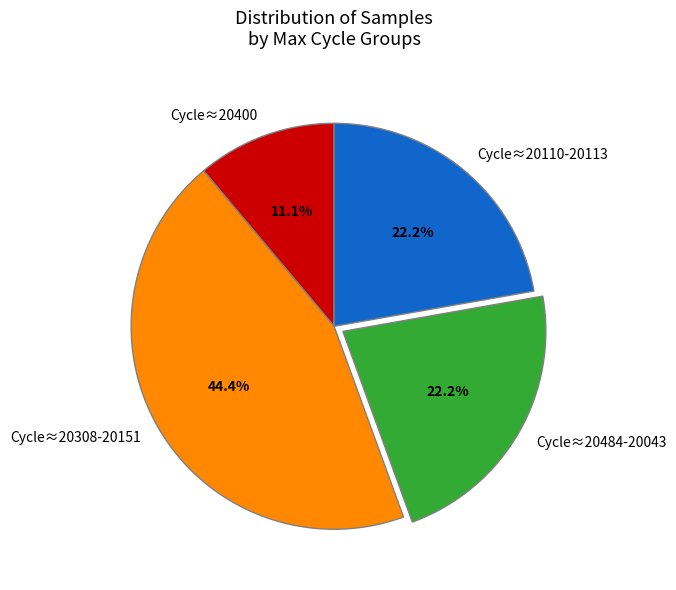

Approximately how many times larger is the value at Cycle≈20110-20113 compared to Cycle≈20308-20151?

0.5